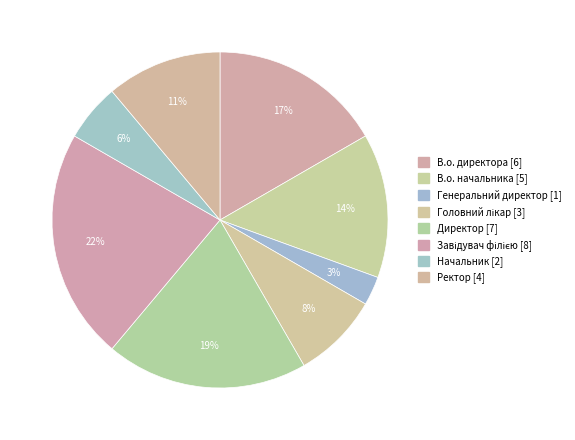

To the nearest percent, what is the difference between the largest and smallest slice percentages?

19%